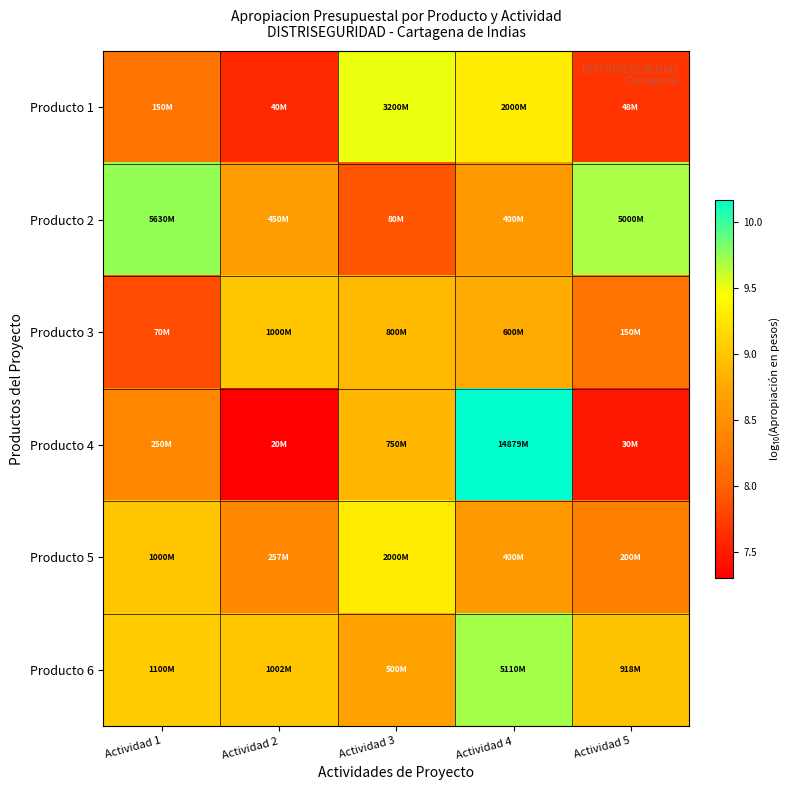

Reading left to right, transcribe all the data shown in this chart.

Producto 1: Actividad 1=8.2	Actividad 2=7.6	Actividad 3=9.5	Actividad 4=9.3	Actividad 5=7.7
Producto 2: Actividad 1=9.8	Actividad 2=8.7	Actividad 3=7.9	Actividad 4=8.6	Actividad 5=9.7
Producto 3: Actividad 1=7.8	Actividad 2=9.0	Actividad 3=8.9	Actividad 4=8.8	Actividad 5=8.2
Producto 4: Actividad 1=8.4	Actividad 2=7.3	Actividad 3=8.9	Actividad 4=10.2	Actividad 5=7.5
Producto 5: Actividad 1=9.0	Actividad 2=8.4	Actividad 3=9.3	Actividad 4=8.6	Actividad 5=8.3
Producto 6: Actividad 1=9.0	Actividad 2=9.0	Actividad 3=8.7	Actividad 4=9.7	Actividad 5=9.0